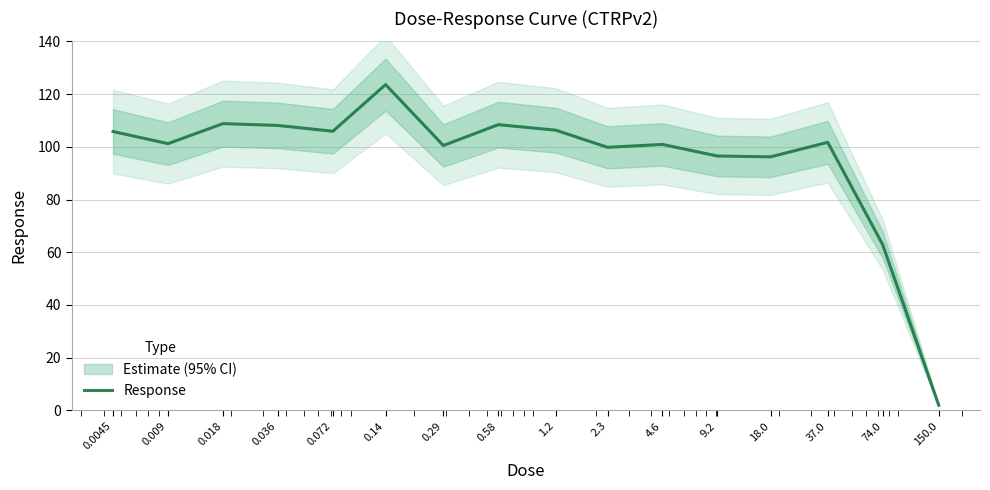

What is the ratio of the value at 1.2 to the value at 37.0?

1.0